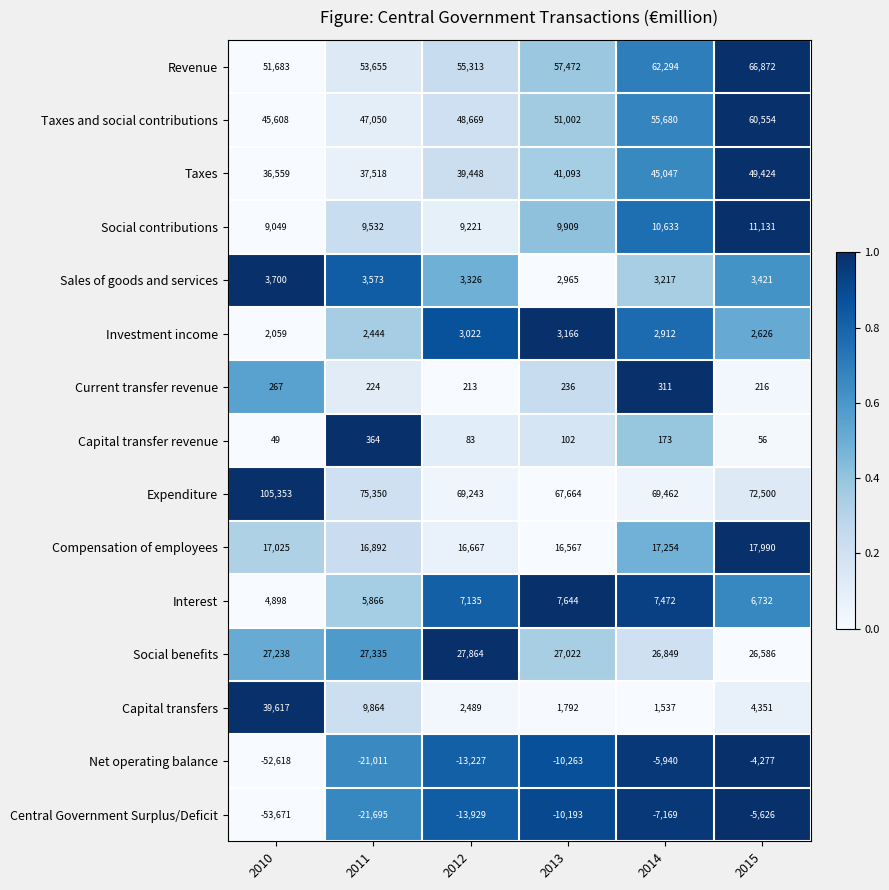

Which label corresponds to the smallest value in the chart?

2010